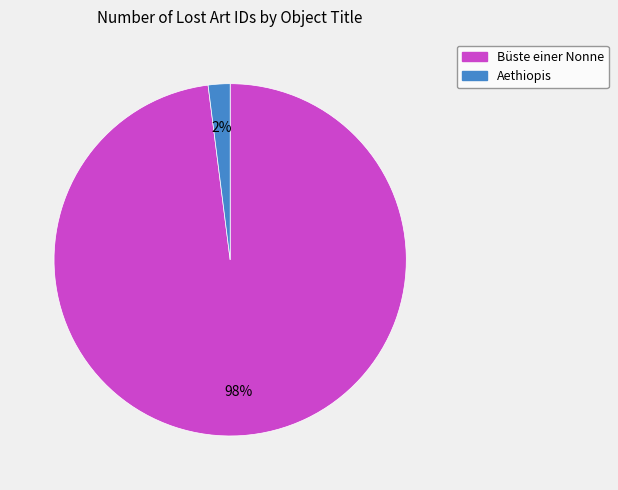

Is the sum of Büste einer Nonne and Aethiopis greater than half?

Yes